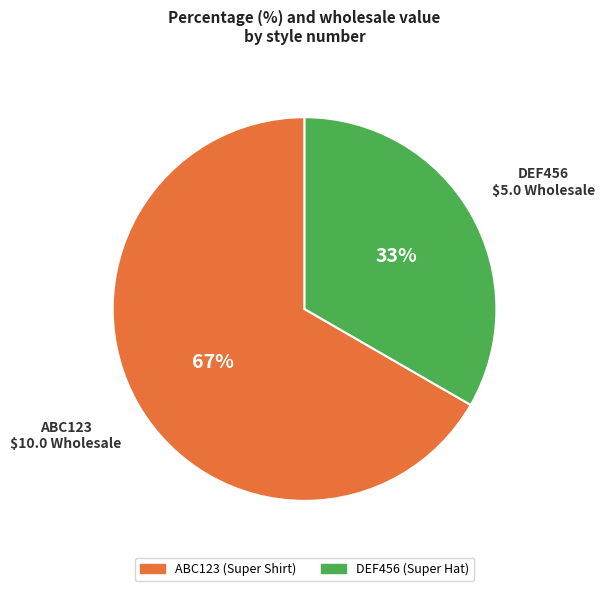

Which category has the biggest portion of the pie?

ABC123